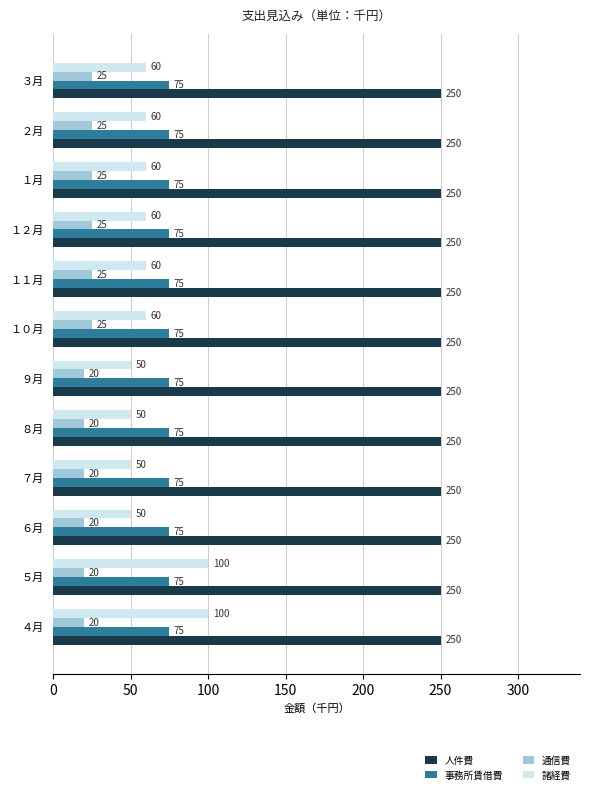

Is the value of 通信費 at １０月 greater than the value of 事務所賃借費 at １月?

No